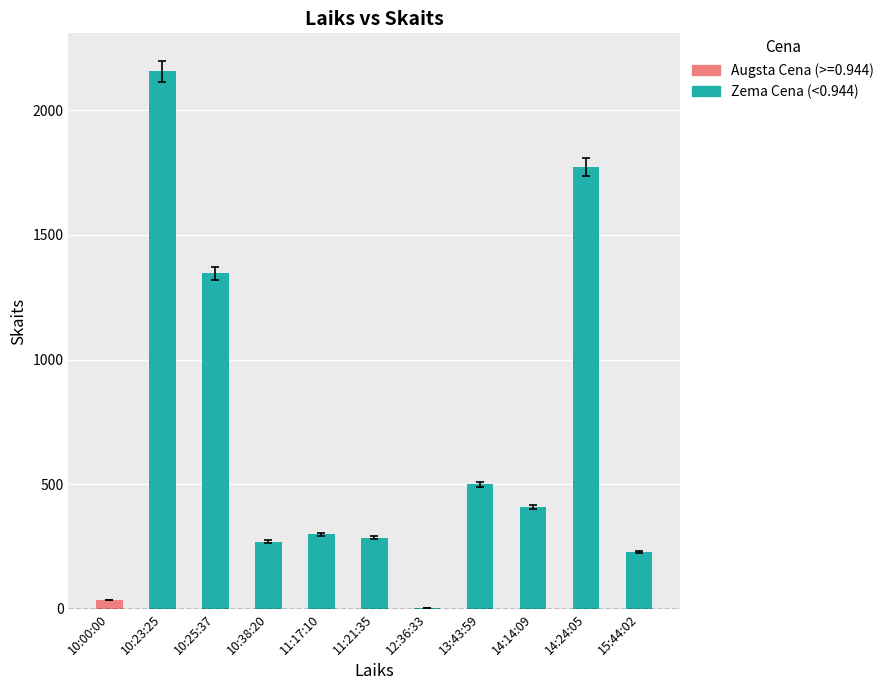

Between 10:00:00 and 14:14:09, which is larger?

14:14:09